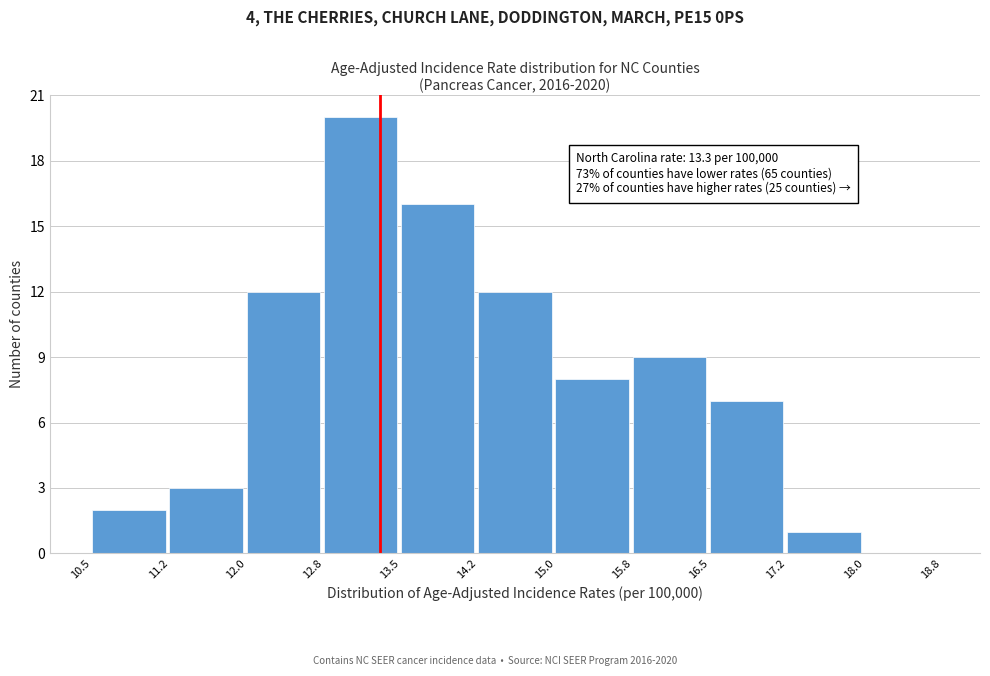

Which range on the x-axis has the tallest bar?

12.8 to 13.5